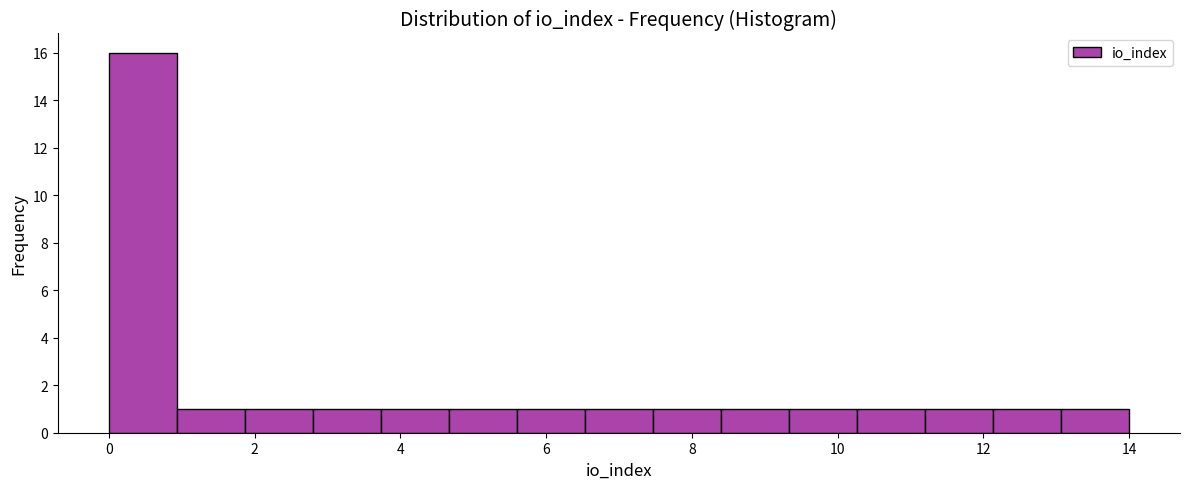

Reading left to right, transcribe this chart: for each bar, give the range it covers on the x-axis and its height. Neither the bar edges nor the heights are printed on the chart, so give them approximately, as read against the axes.

0.0 to 1.0: 16
1.0 to 1.8: 1
1.8 to 2.8: 1
2.8 to 3.8: 1
3.8 to 4.6: 1
4.6 to 5.6: 1
5.6 to 6.6: 1
6.6 to 7.4: 1
7.4 to 8.4: 1
8.4 to 9.4: 1
9.4 to 10.2: 1
10.2 to 11.2: 1
11.2 to 12.2: 1
12.2 to 13.0: 1
13.0 to 14.0: 1